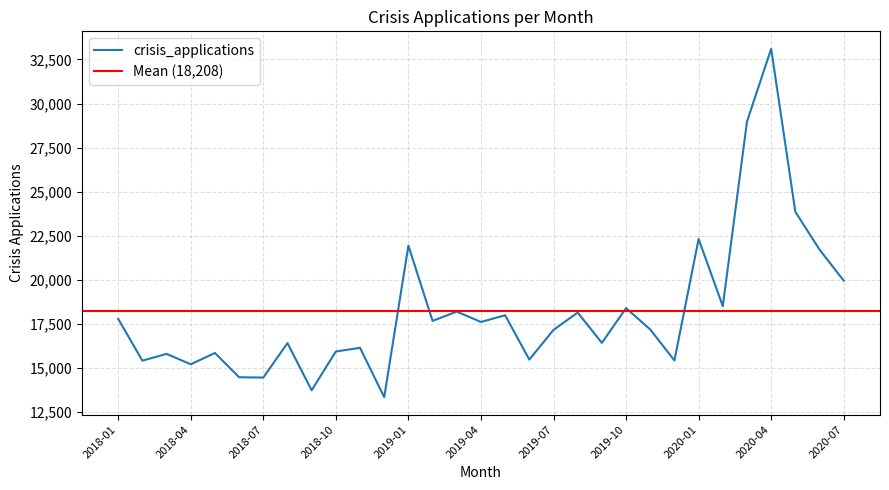

What is the label of the 5th point from the left?

2018-05